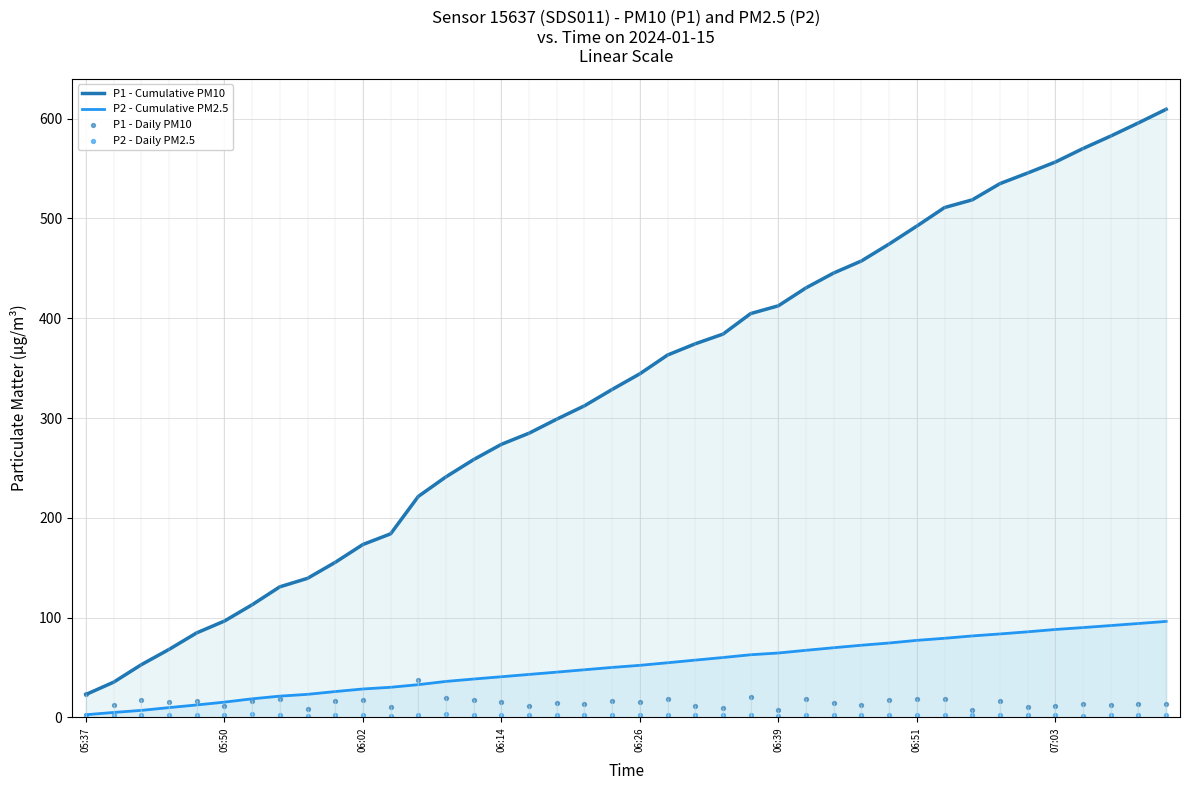

Which series has the largest Y range (max minus min)?

P1 - Cumulative PM10